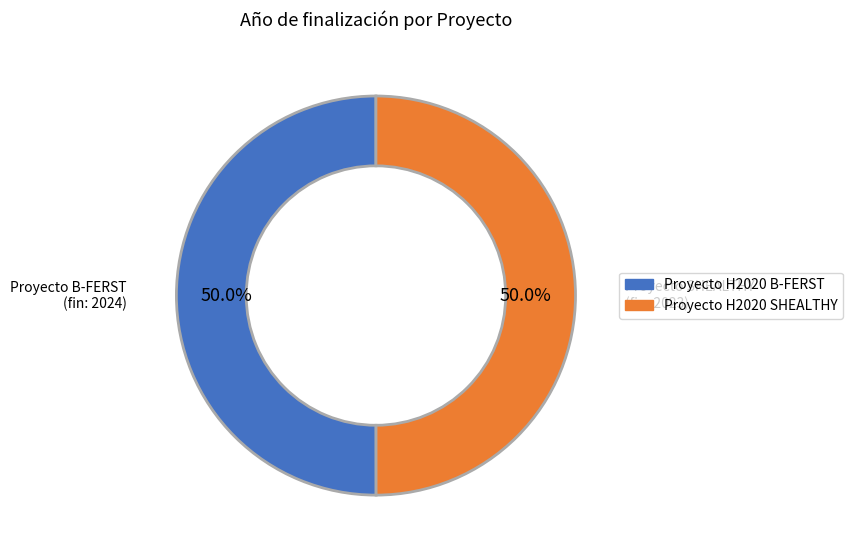

What is the ratio of the value at Proyecto H2020 SHEALTHY to the value at Proyecto H2020 B-FERST?

1.0